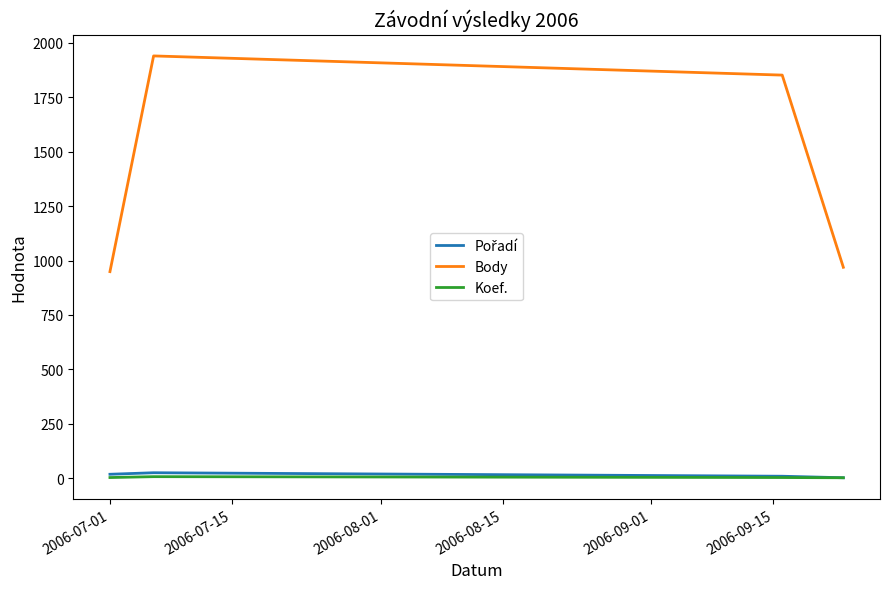

True or false: Body and Koef. intersect in this chart.

False